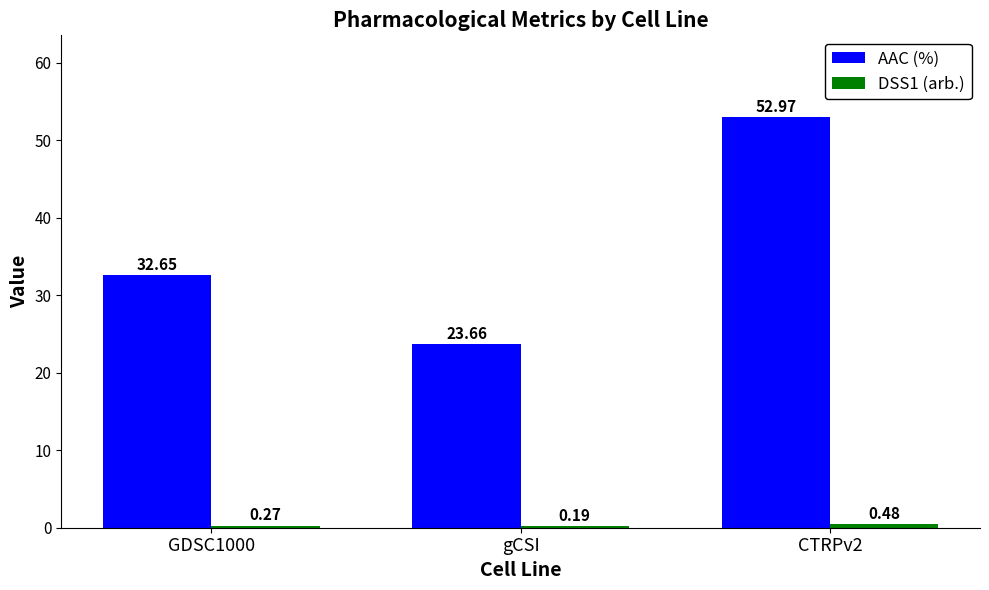

Between gCSI and CTRPv2, which series saw the biggest shift?

AAC (%)